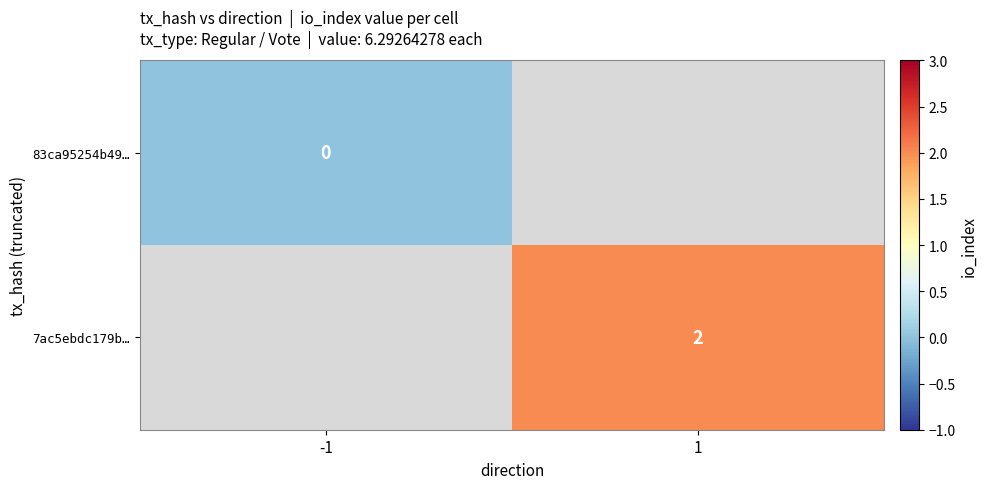

The value of 7ac5ebdc179b… at 1 is 3. True or false?

False